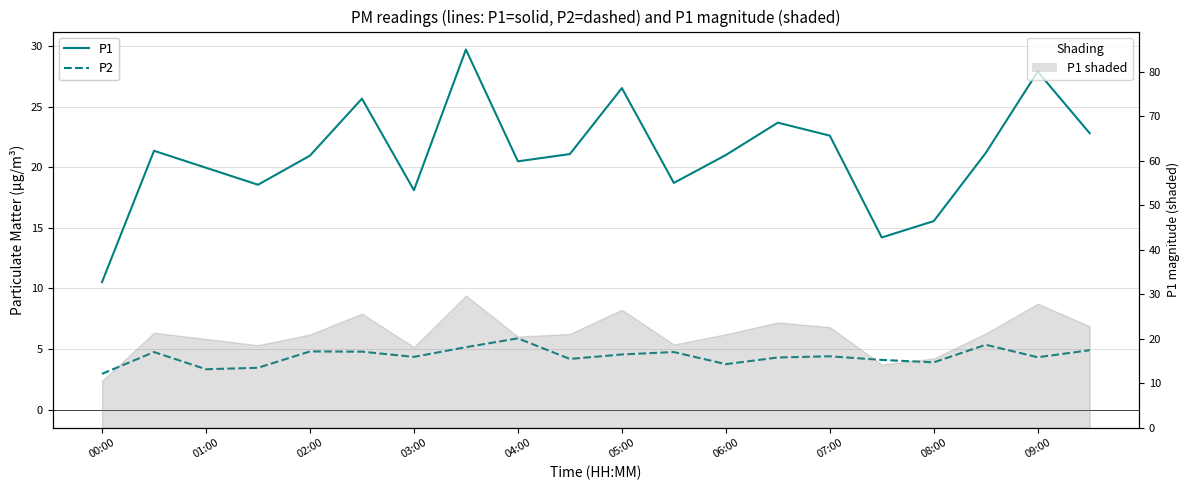

Reading left to right, transcribe all the data shown in this chart.

P1: 10.5	21.4	19.9	18.6	20.9	25.6	18.1	29.7	20.5	21.1	26.5	18.7	21.0	23.7	22.6	14.2	15.6	21.2	27.9	22.8
P2: 3.0	4.8	3.3	3.5	4.8	4.8	4.3	5.2	5.9	4.2	4.5	4.8	3.8	4.3	4.4	4.1	3.9	5.3	4.3	4.9